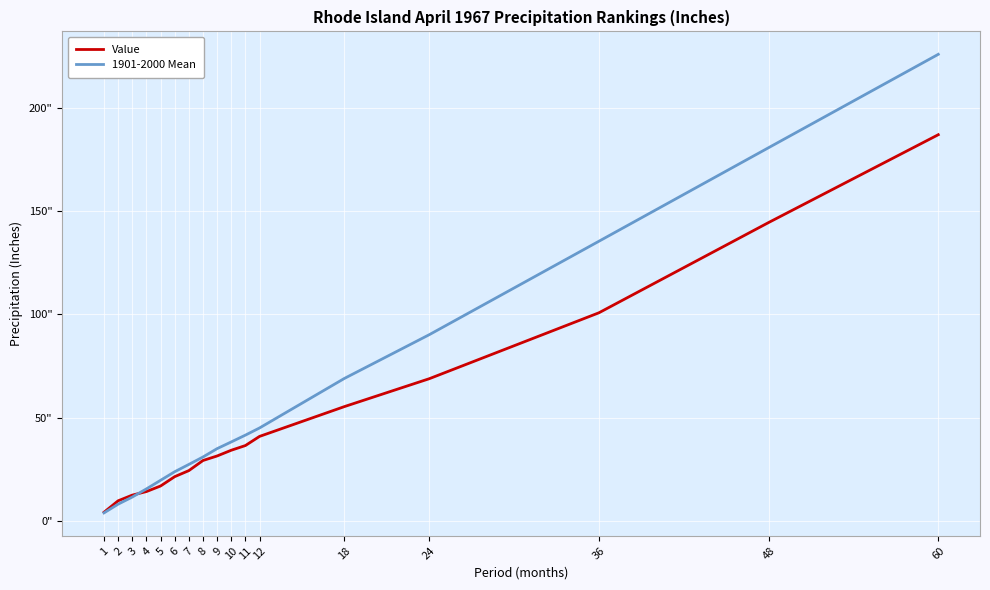

What is the maximum value for Value?

186.9